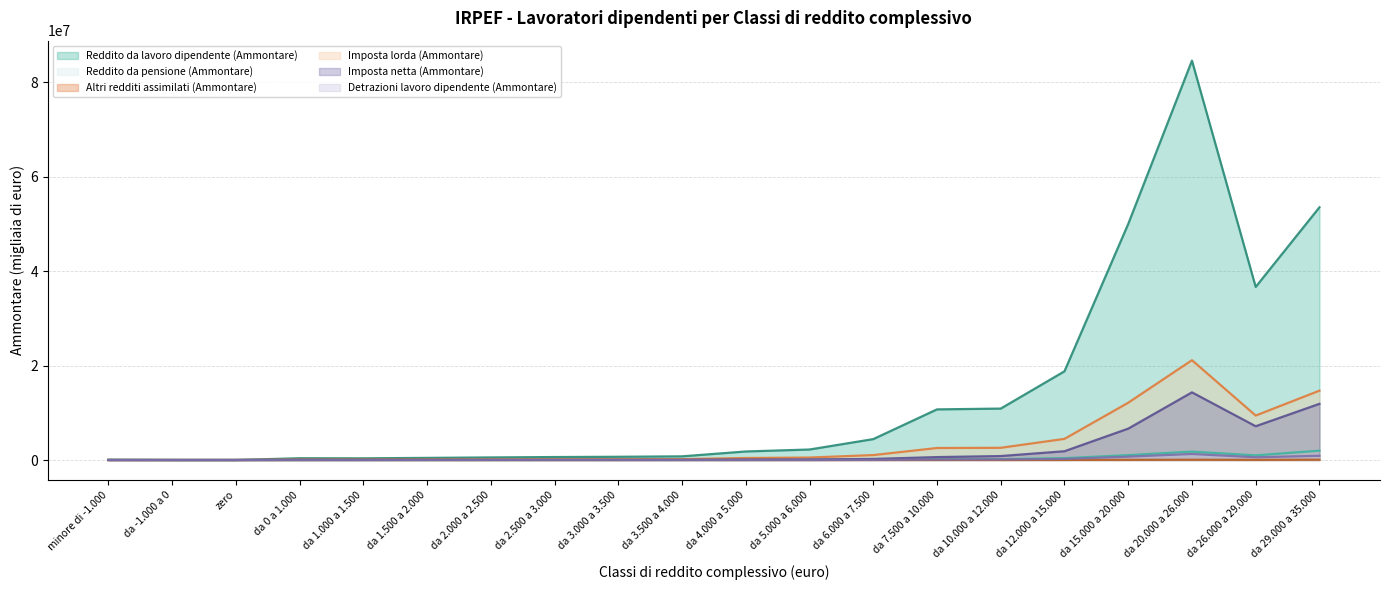

List the labels in order of Altri redditi assimilati (Ammontare) value, largest first.

da 29.000 a 35.000, da 20.000 a 26.000, da 15.000 a 20.000, da 26.000 a 29.000, da 12.000 a 15.000, da 7.500 a 10.000, da 10.000 a 12.000, da 6.000 a 7.500, da 5.000 a 6.000, da 4.000 a 5.000, da 3.500 a 4.000, da 3.000 a 3.500, da 2.500 a 3.000, da 2.000 a 2.500, da 1.500 a 2.000, da 1.000 a 1.500, da 0 a 1.000, minore di -1.000, da -1.000 a 0, zero